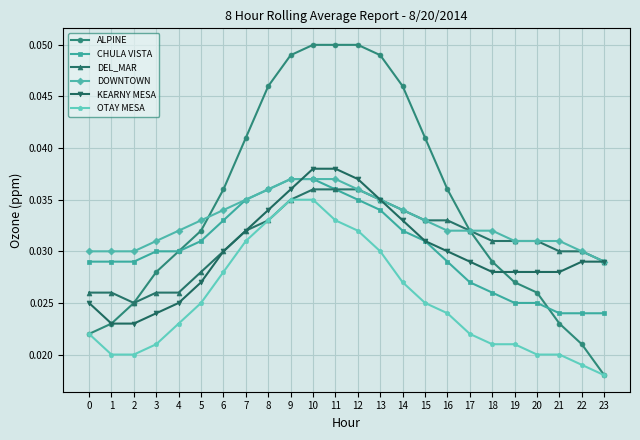

Which series has the widest spread of values?

ALPINE